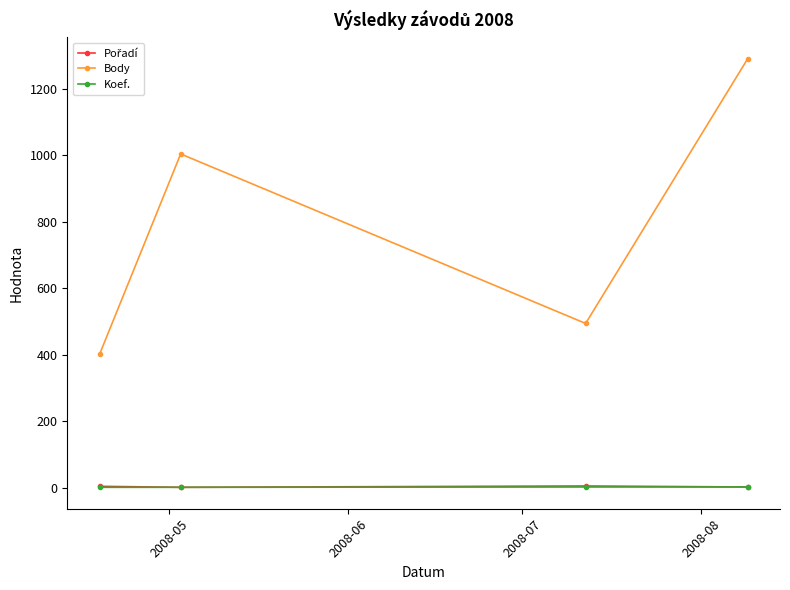

True or false: Koef. has more than 2 interior local peaks.

False